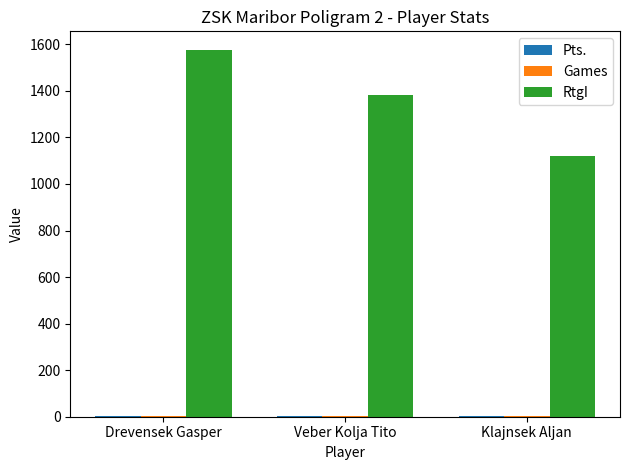

At which category is the sum across all series the highest?

Drevensek Gasper